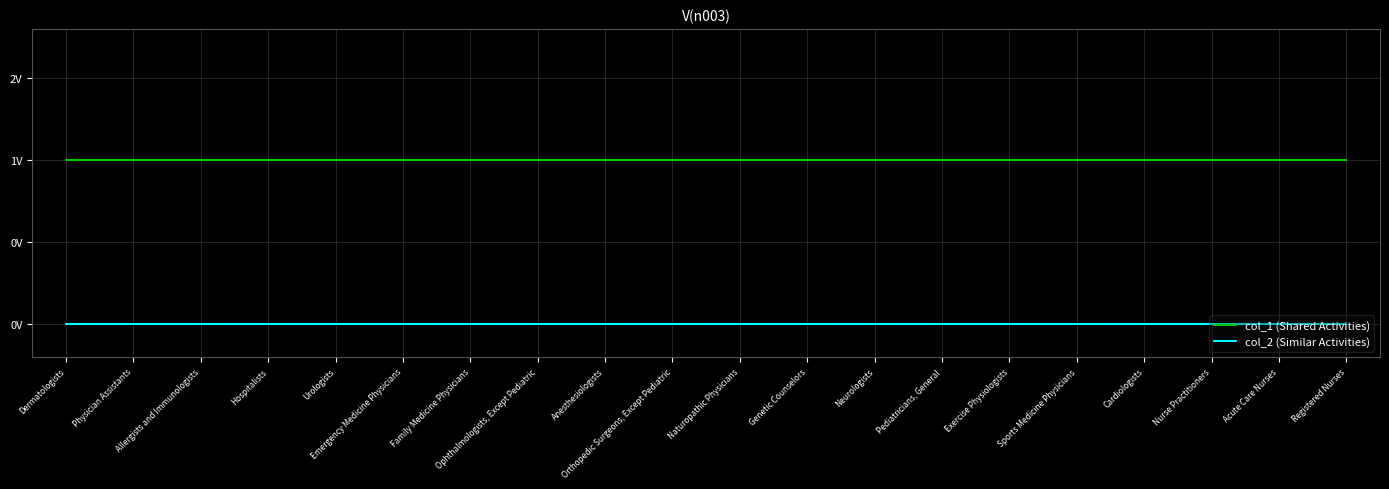

True or false: col_2 (Similar Activities) and col_1 (Shared Activities) intersect in this chart.

False